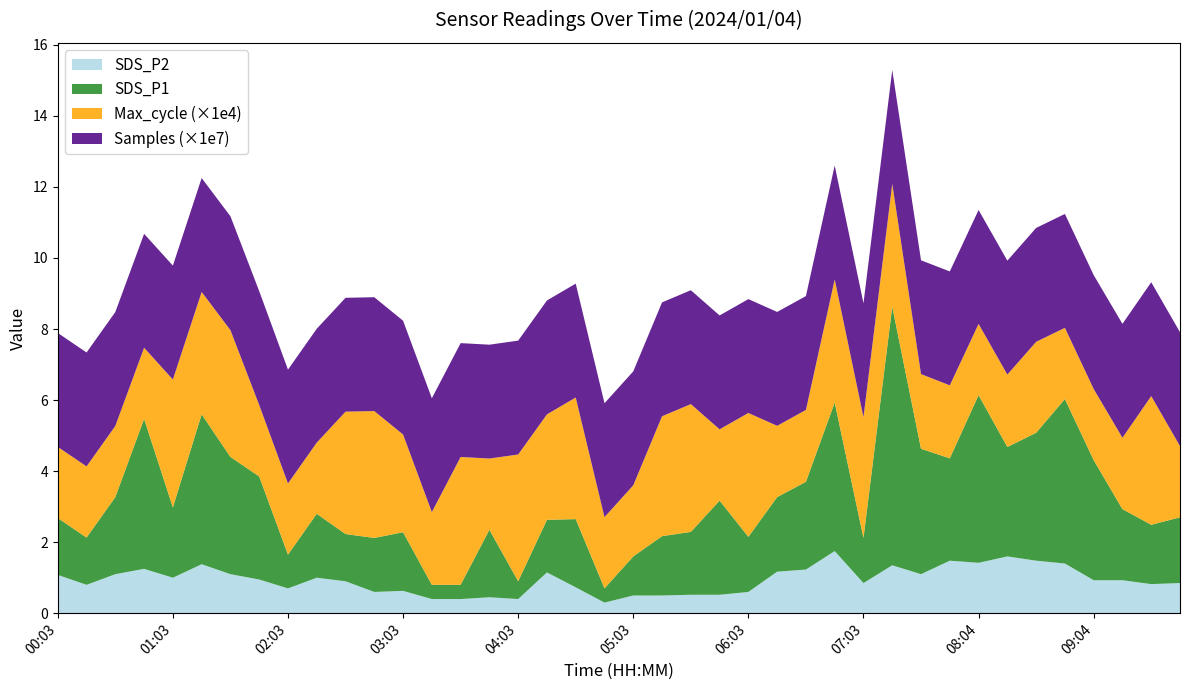

Reading right to left, extract all data points from this chart.

SDS_P1: 1.9	1.7	2.0	3.4	4.6	3.6	3.1	4.7	2.9	3.5	7.3	1.3	4.2	2.5	2.1	1.6	2.6	1.8	1.7	1.1	0.4	1.9	1.5	0.5	1.9	0.4	0.4	1.6	1.5	1.3	1.8	0.9	2.9	3.3	4.2	2.0	4.2	2.2	1.3	1.6
SDS_P2: 0.8	0.8	0.9	0.9	1.4	1.5	1.6	1.4	1.5	1.1	1.4	0.8	1.8	1.2	1.2	0.6	0.5	0.5	0.5	0.5	0.3	0.7	1.1	0.4	0.5	0.4	0.4	0.6	0.6	0.9	1.0	0.7	0.9	1.1	1.4	1.0	1.2	1.1	0.8	1.1
Samples: 32052531.0	32051535.0	32051282.0	32054430.0	32051613.0	32058826.0	32060889.0	32062123.0	32062096.0	32025539.0	32042610.0	32042297.0	32043775.0	32045907.0	32049829.0	32048598.0	32048775.0	32052197.0	32053620.0	32058416.0	32058326.0	32058510.0	32060761.0	32049530.0	32041977.0	32044479.0	32045608.0	32027282.0	32045560.0	32048434.0	32050996.0	32034184.0	32053704.0	32054390.0	32056105.0	32057672.0	32060396.0	32061234.0	32064180.0	32065301.0
Max_cycle: 20054.0	36227.0	20104.0	20039.0	20043.0	25598.0	20387.0	20046.0	20551.0	21023.0	34574.0	34014.0	34683.0	20235.0	20062.0	34877.0	20074.0	35976.0	33749.0	20027.0	20058.0	34228.0	29684.0	35687.0	20054.0	35990.0	20471.0	27512.0	35712.0	34444.0	20031.0	20035.0	20123.0	35697.0	34443.0	35992.0	20036.0	20029.0	20034.0	20031.0